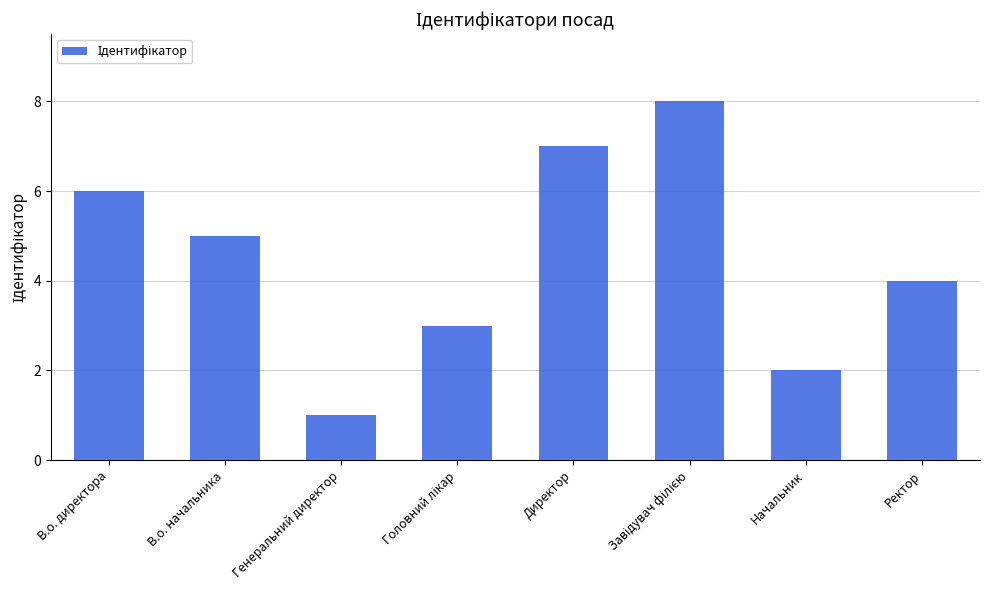

Does the chart contain stacked bars?

No